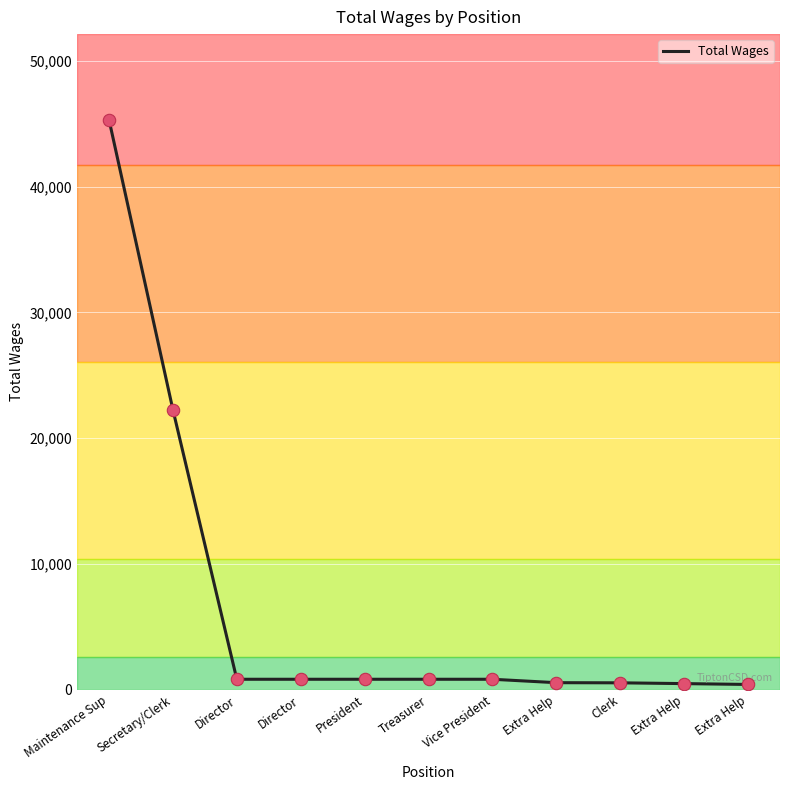

How many lines are shown in the chart?

1